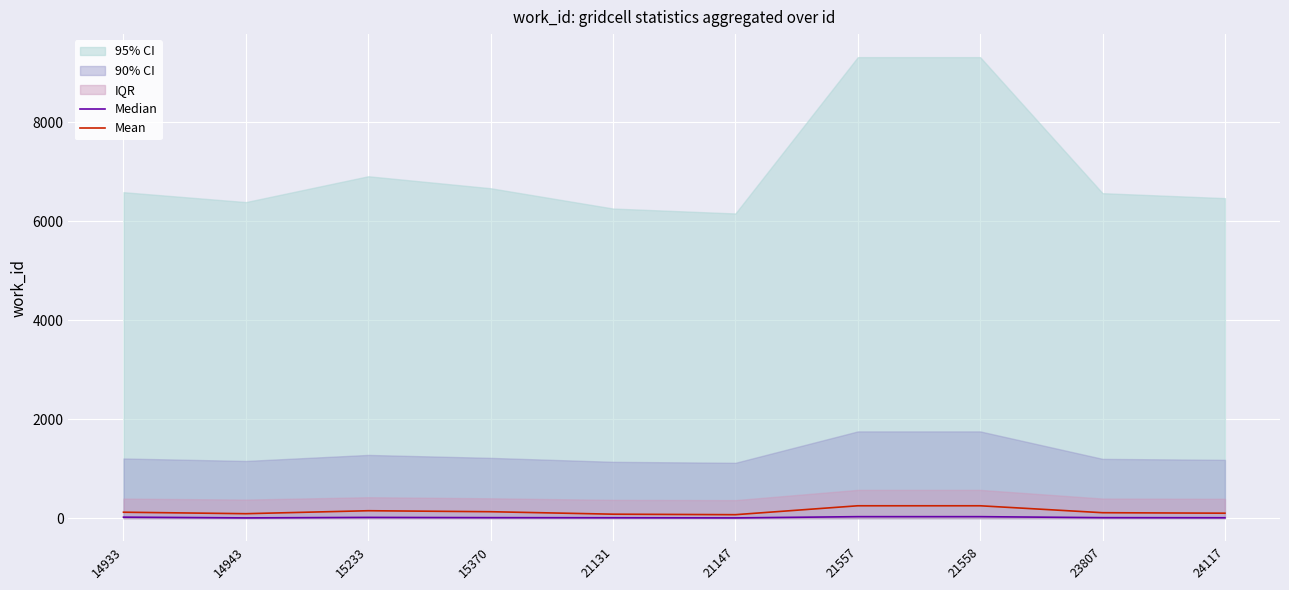

True or false: Mean and Median cross at least once.

False